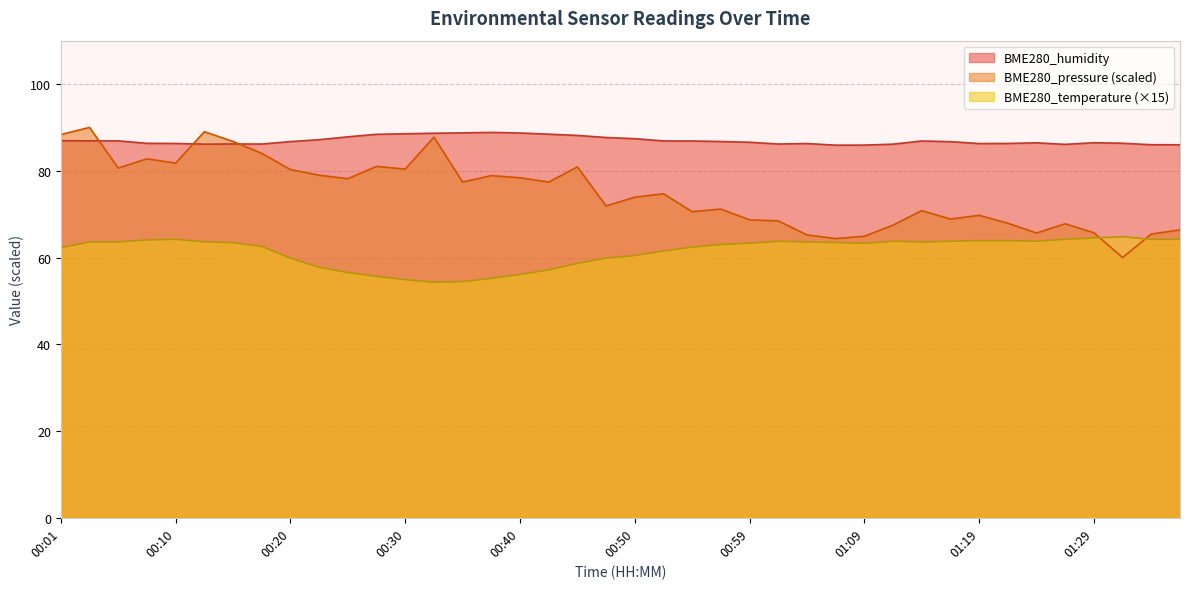

Reading right to left, extract all data points from this chart.

BME280_temperature: 01:36=64.2	01:34=64.2	01:31=64.8	01:29=64.5	01:26=64.2	01:24=63.8	01:21=63.9	01:19=63.9	01:17=63.8	01:14=63.6	01:12=63.8	01:09=63.3	01:07=63.5	01:04=63.6	01:02=63.8	00:59=63.3	00:57=63.0	00:55=62.4	00:52=61.5	00:50=60.5	00:47=59.9	00:45=58.7	00:42=57.1	00:40=56.1	00:37=55.2	00:35=54.4	00:32=54.3	00:30=54.9	00:27=55.6	00:25=56.5	00:23=57.8	00:20=59.9	00:18=62.5	00:15=63.5	00:13=63.6	00:10=64.2	00:08=64.0	00:05=63.6	00:03=63.6	00:01=62.3
BME280_humidity: 01:36=86.0	01:34=86.0	01:31=86.3	01:29=86.5	01:26=86.1	01:24=86.5	01:21=86.3	01:19=86.3	01:17=86.7	01:14=86.9	01:12=86.1	01:09=85.9	01:07=85.9	01:04=86.3	01:02=86.2	00:59=86.6	00:57=86.8	00:55=86.9	00:52=86.9	00:50=87.4	00:47=87.7	00:45=88.2	00:42=88.4	00:40=88.7	00:37=88.8	00:35=88.7	00:32=88.7	00:30=88.5	00:27=88.4	00:25=87.8	00:23=87.2	00:20=86.7	00:18=86.2	00:15=86.2	00:13=86.1	00:10=86.3	00:08=86.3	00:05=86.9	00:03=86.9	00:01=86.9
BME280_pressure_norm: 01:36=66.4	01:34=65.4	01:31=60.0	01:29=65.7	01:26=67.8	01:24=65.7	01:21=67.9	01:19=69.7	01:17=68.9	01:14=70.8	01:12=67.5	01:09=64.9	01:07=64.4	01:04=65.2	01:02=68.5	00:59=68.7	00:57=71.2	00:55=70.6	00:52=74.7	00:50=73.9	00:47=71.9	00:45=80.9	00:42=77.4	00:40=78.4	00:37=78.9	00:35=77.4	00:32=87.8	00:30=80.4	00:27=81.0	00:25=78.2	00:23=79.0	00:20=80.3	00:18=84.0	00:15=86.8	00:13=89.0	00:10=81.8	00:08=82.8	00:05=80.6	00:03=90.0	00:01=88.3